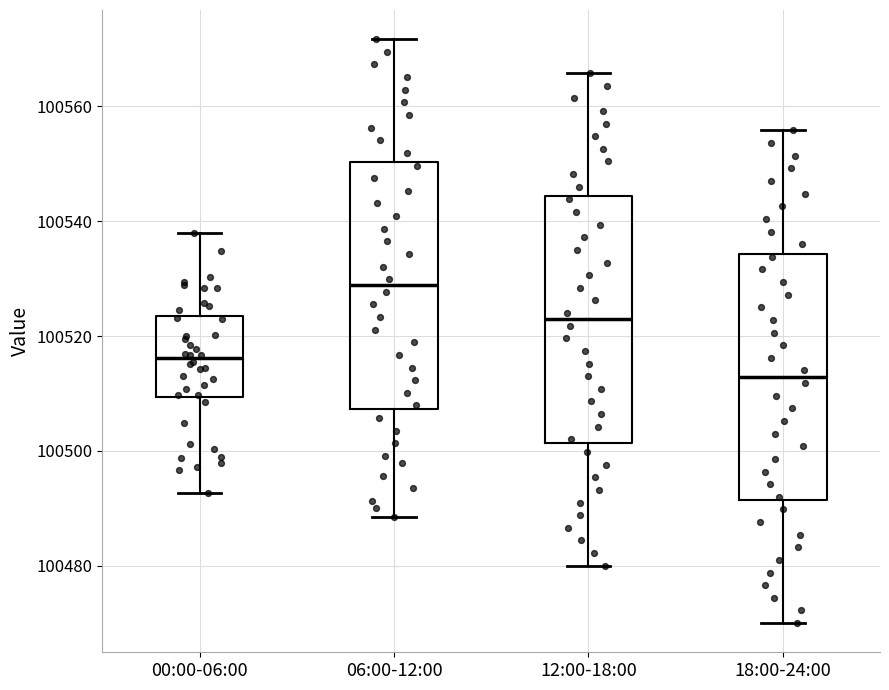

Where does the upper whisker of the box for 18:00-24:00 end on the y-axis? The values are not printed on the chart, so give them approximately, as read against the axis.

100556